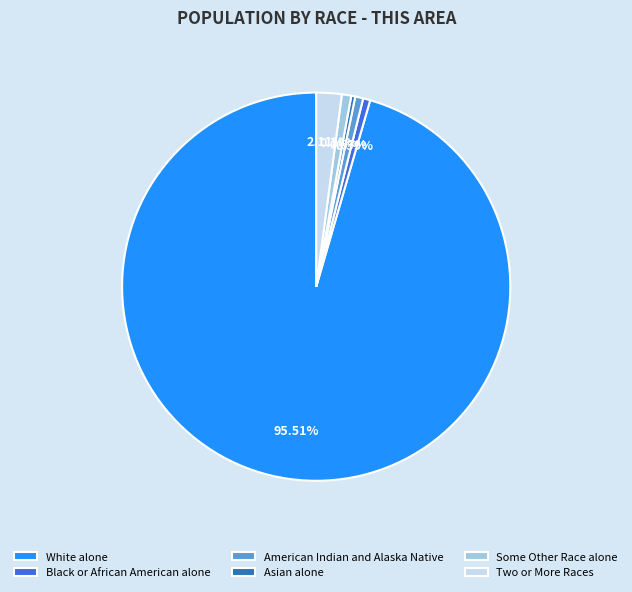

Do White alone and Asian alone together represent more than half of the pie?

Yes